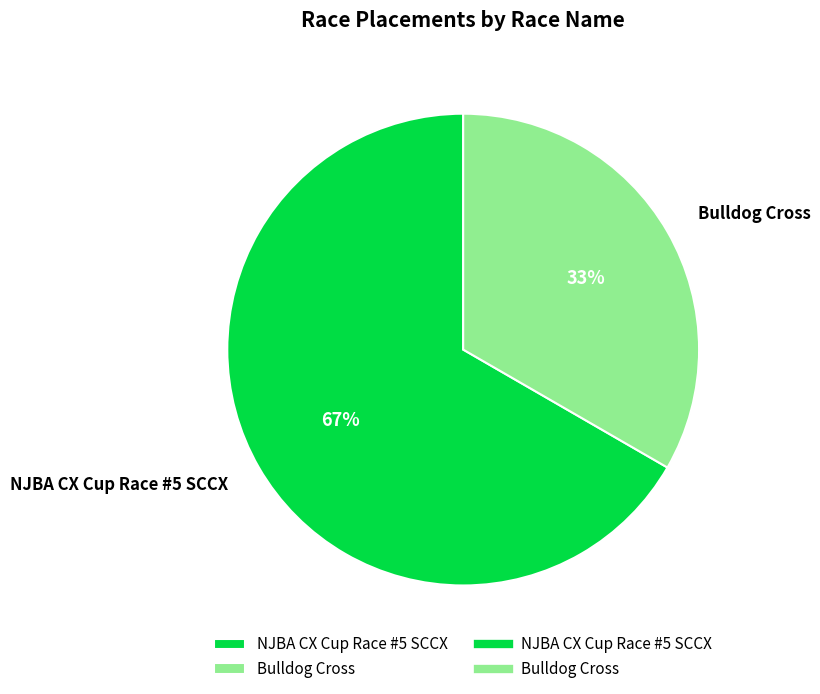

Combined, do Bulldog Cross and NJBA CX Cup Race #5 SCCX account for over 50%?

Yes